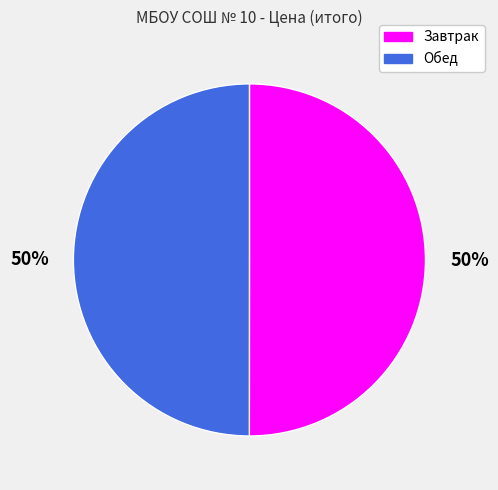

Combined, do Обед and Завтрак account for over 50%?

Yes